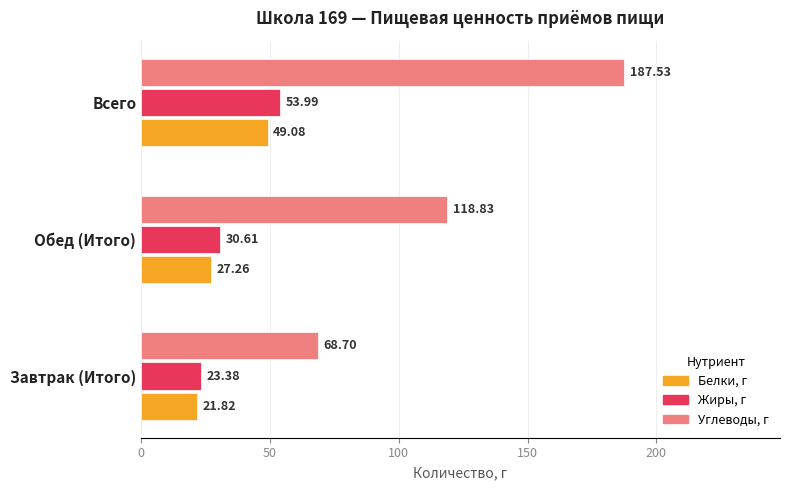

Is the value of Жиры, г at Всего greater than the value of Углеводы, г at Обед (Итого)?

No